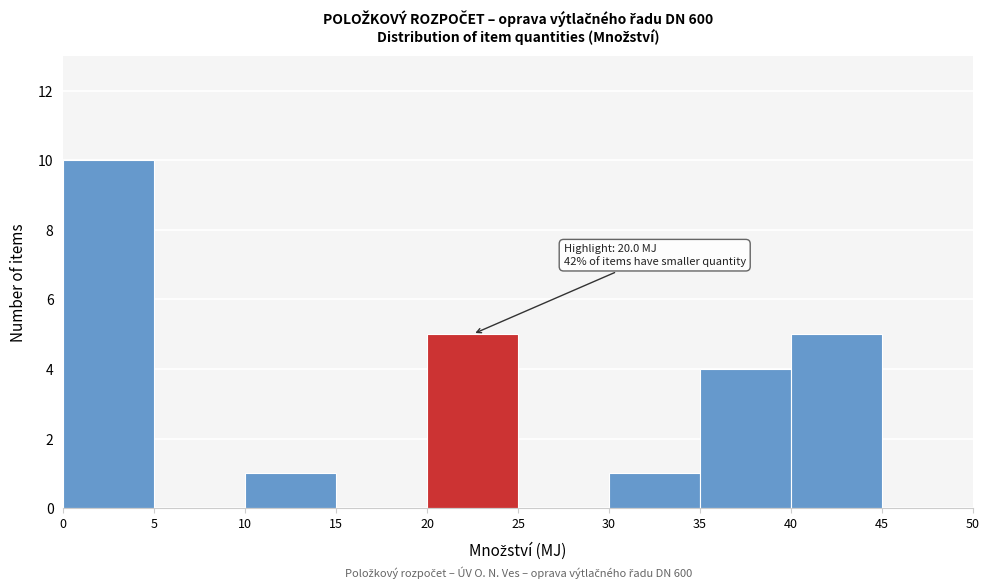

Which range on the x-axis has the tallest bar?

0 to 5